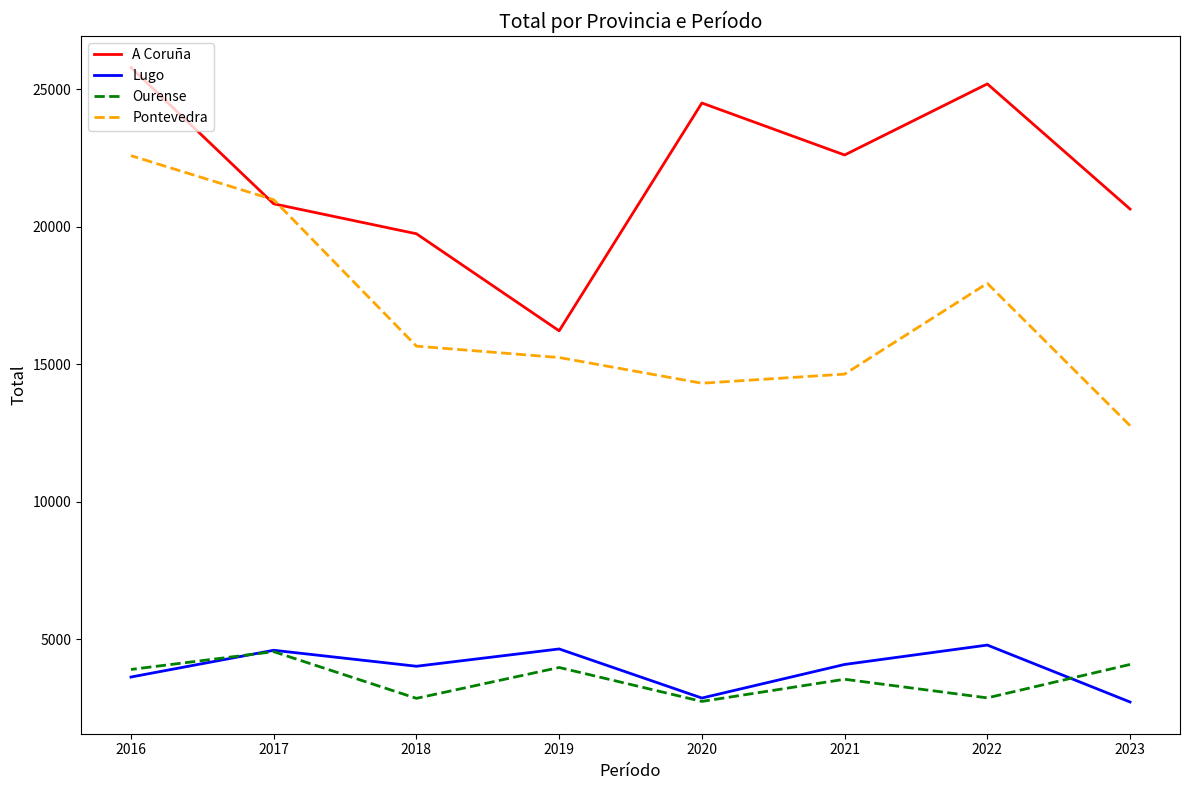

Which category has the highest value across all series?

2016